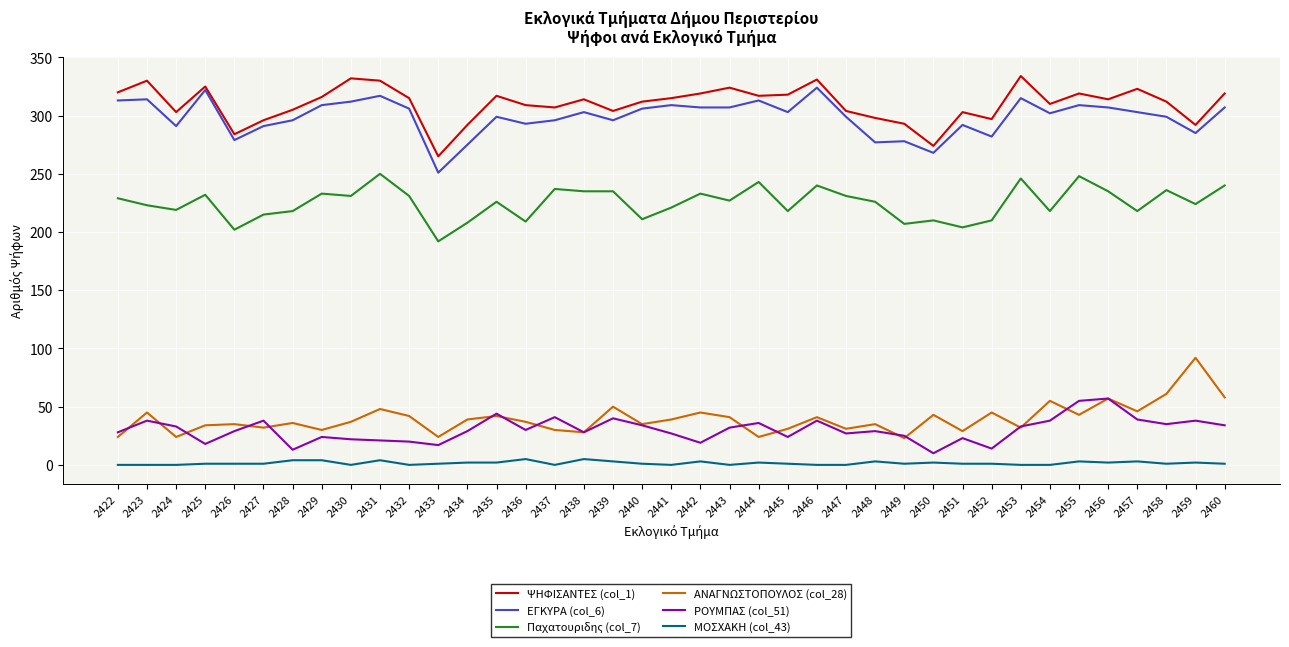

At how many categories does at least one series exceed 196?

39